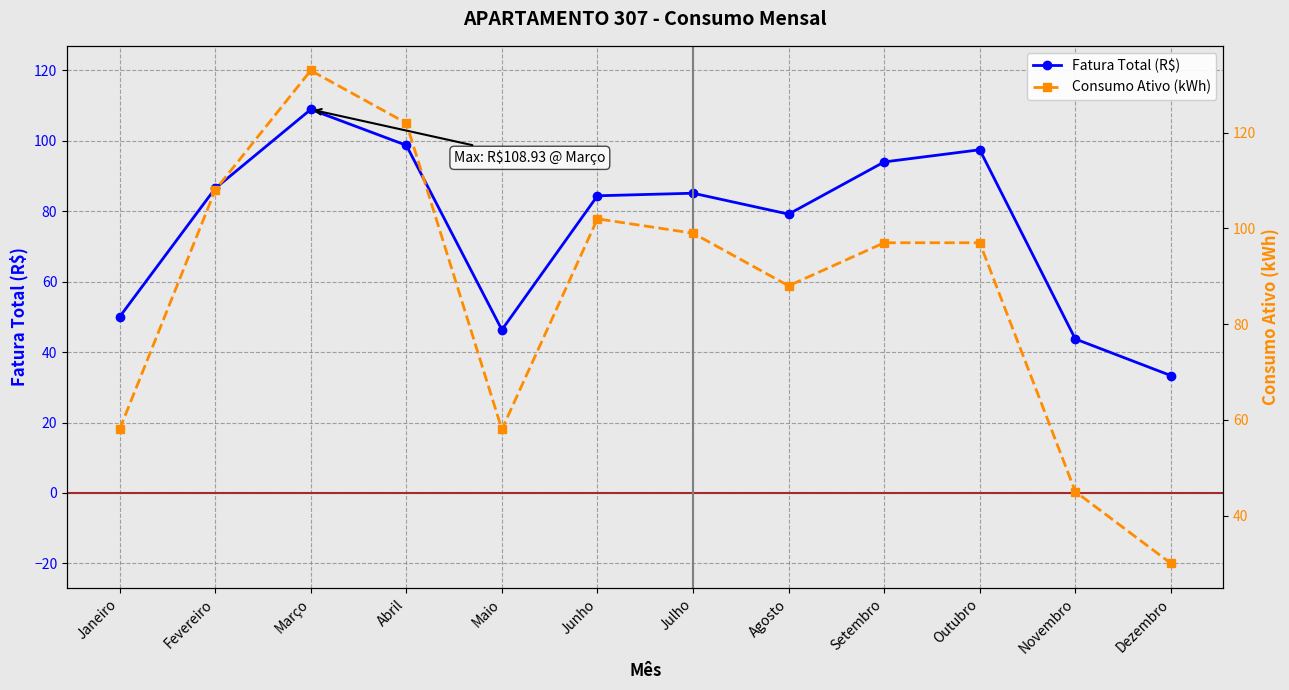

What is the difference between the maximum and second lowest values in the Consumo Ativo (kWh) series?

88.0